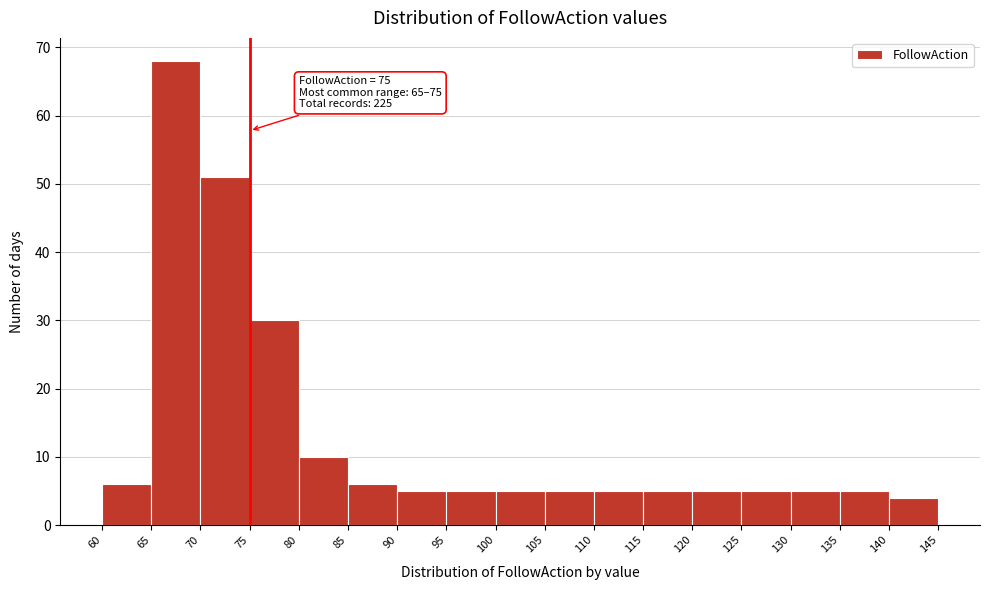

Which range on the x-axis has the tallest bar?

65 to 70